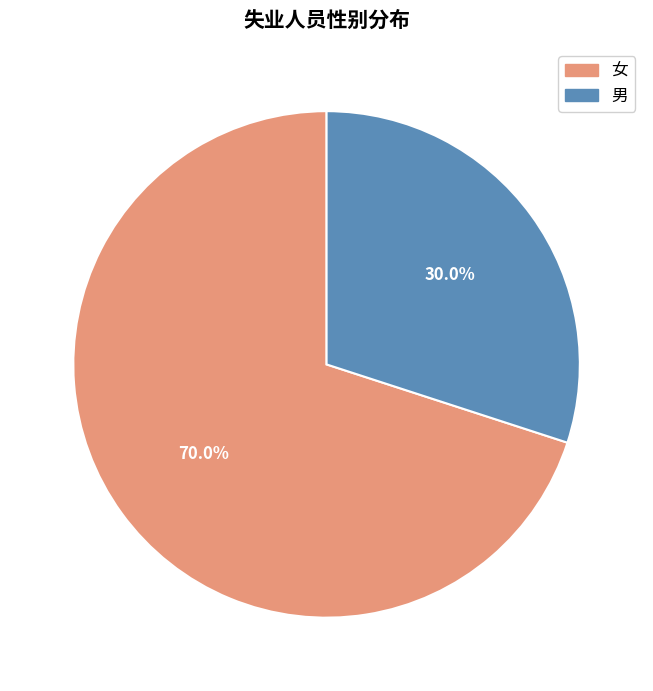

Combined, do 男 and 女 account for over 50%?

Yes